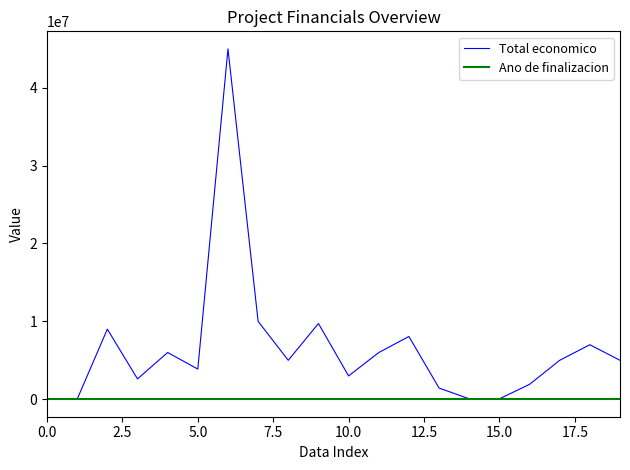

What is the difference between the maximum and minimum values in the Total economico series?

44987289